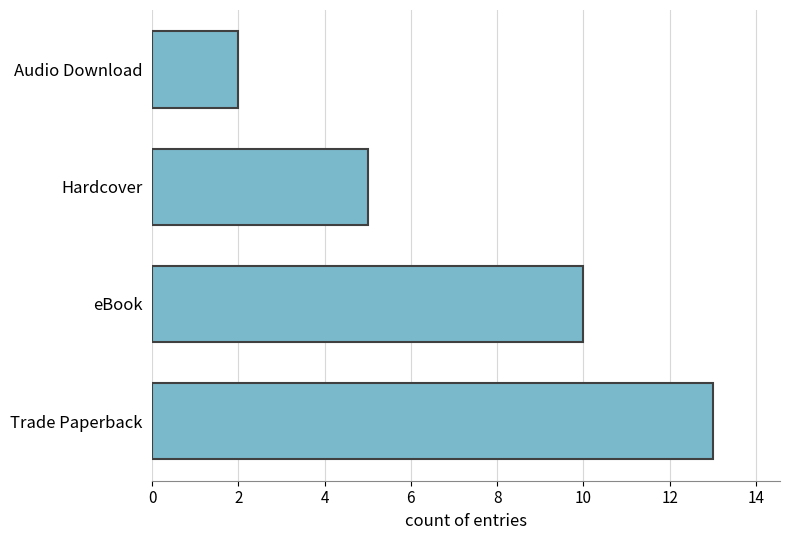

What is the ratio of the value at Hardcover to the value at Trade Paperback?

0.4